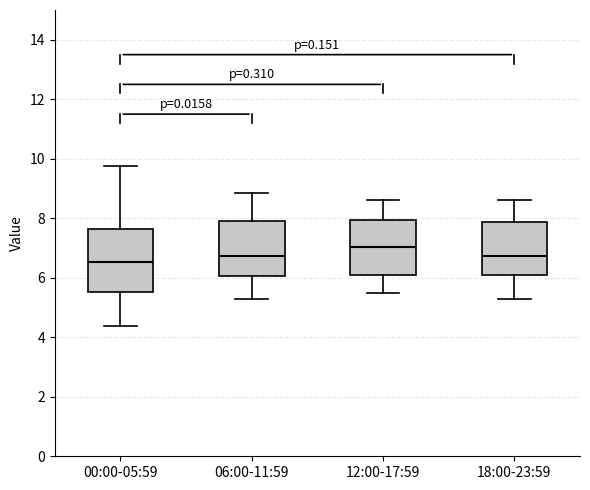

Reading left to right, read every box against the y-axis: the position of its median line, the range the box covers, and the ends of its whiskers. The values are not printed on the chart, so give them approximately, as read against the axis.

00:00-05:59: median 6.6, box 5.6 to 7.6, whiskers 4.4 to 9.8
06:00-11:59: median 6.8, box 6.0 to 8.0, whiskers 5.4 to 8.8
12:00-17:59: median 7.0, box 6.2 to 8.0, whiskers 5.6 to 8.6
18:00-23:59: median 6.8, box 6.0 to 7.8, whiskers 5.4 to 8.6